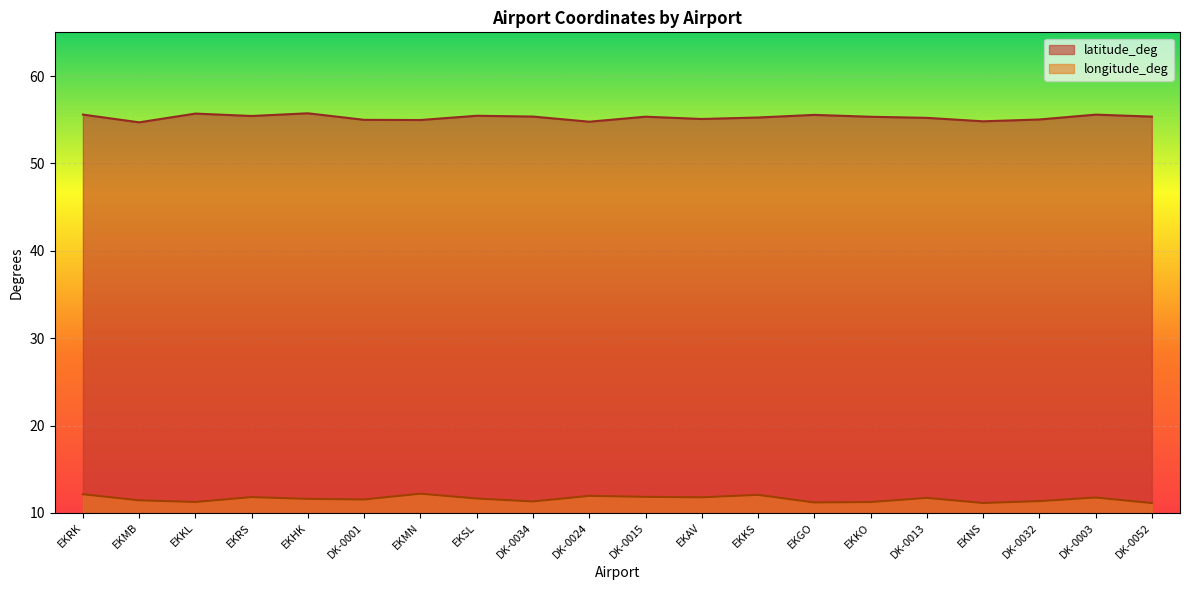

What is the greatest value displayed?

55.7